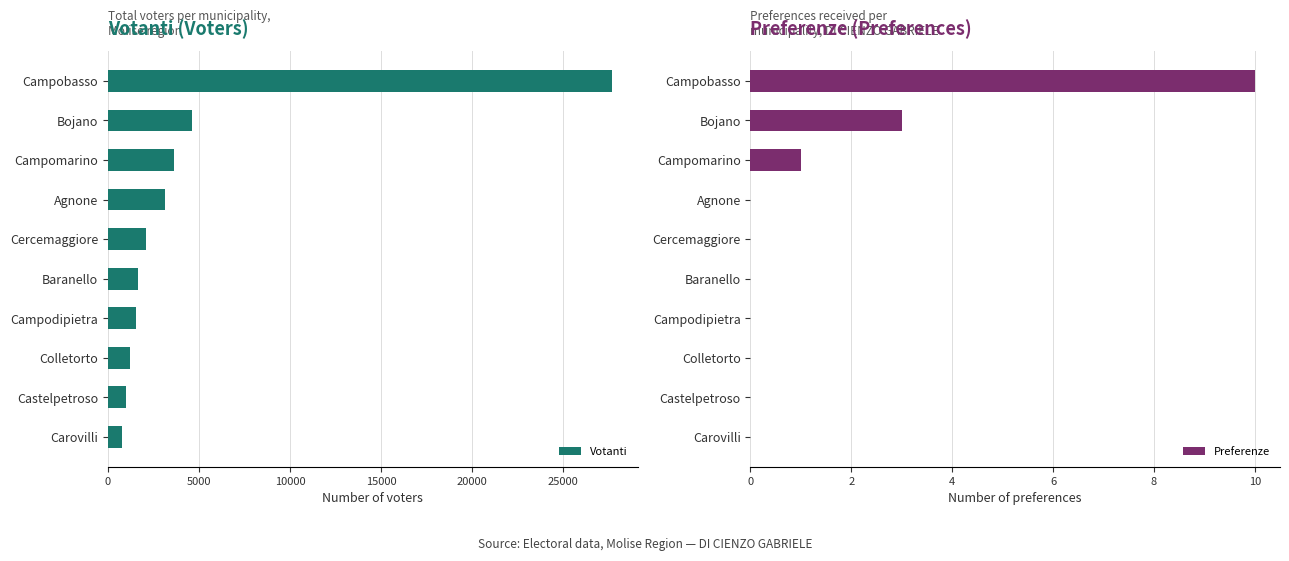

How many groups of bars are there?

10